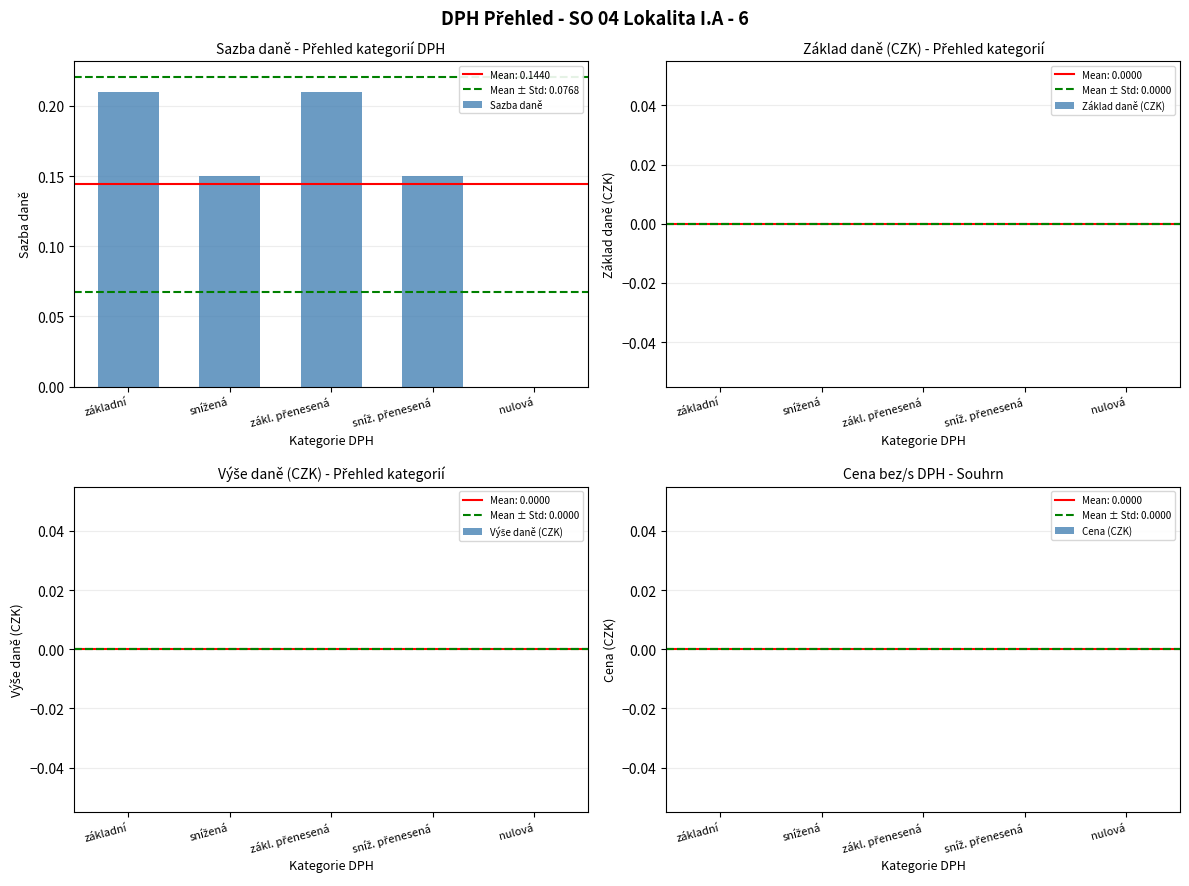

Are the bars horizontal?

No